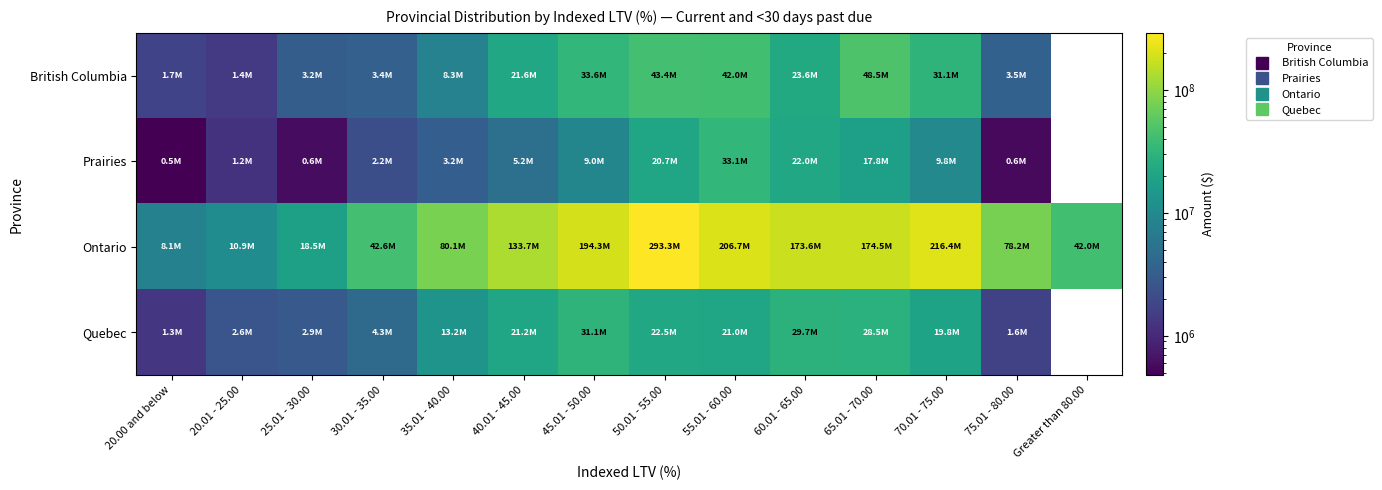

Where does the Quebec series first go above 20983743?

40.01 - 45.00